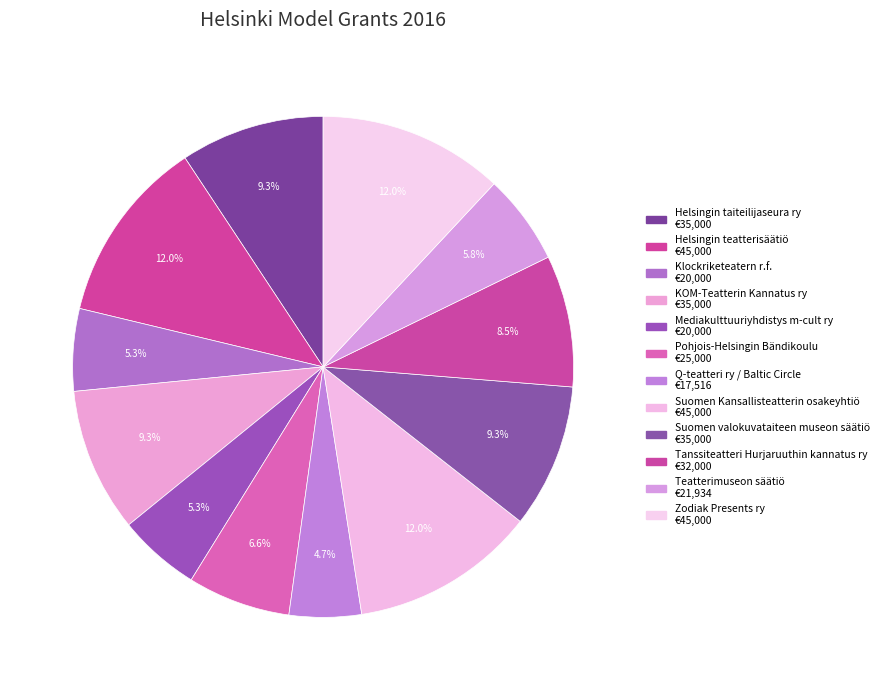

Which slice is the smallest?

Q-teatteri ry / Baltic Circle